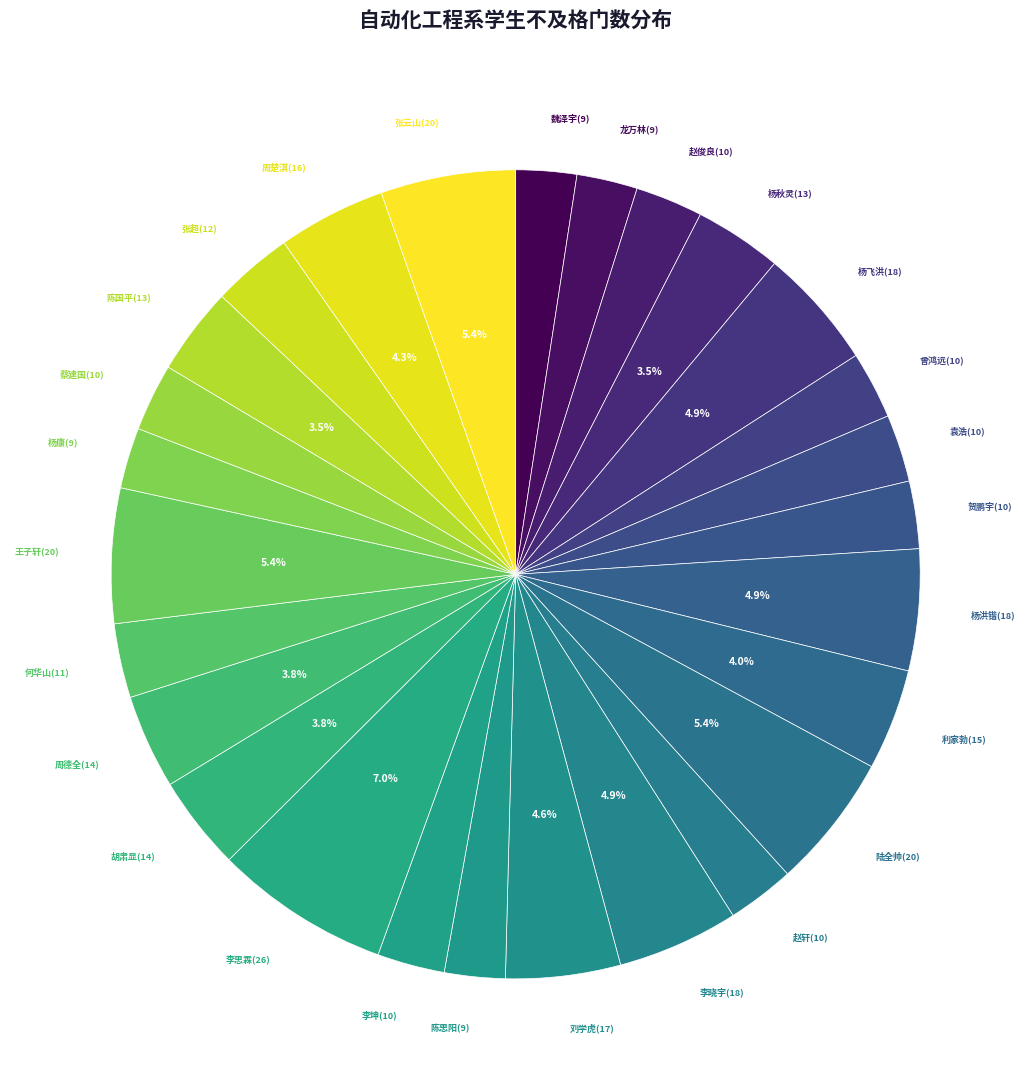

To the nearest percent, what is the combined percentage of 李晓宇(18) and 李思霖(26)?

12%